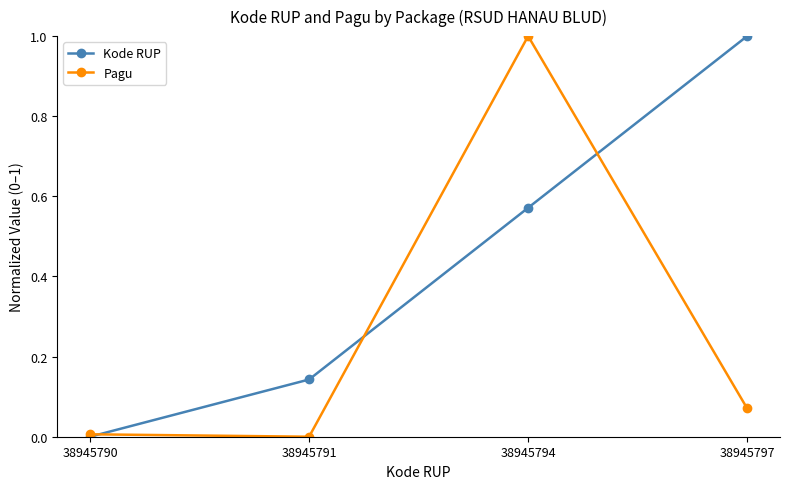

At which category does Pagu reach its first local valley?

38945791